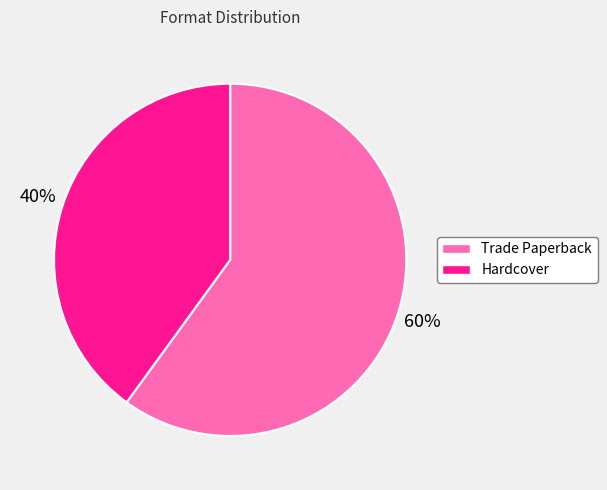

Rank the categories by value from lowest to highest.

Hardcover, Trade Paperback